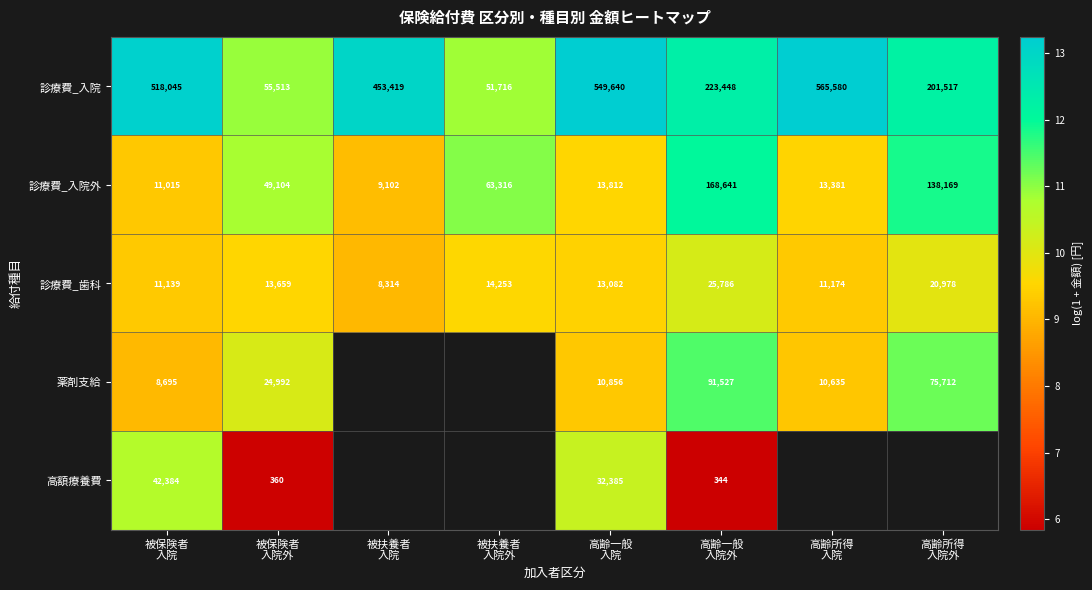

At which category is the sum across all series the highest?

高齢一般
入院